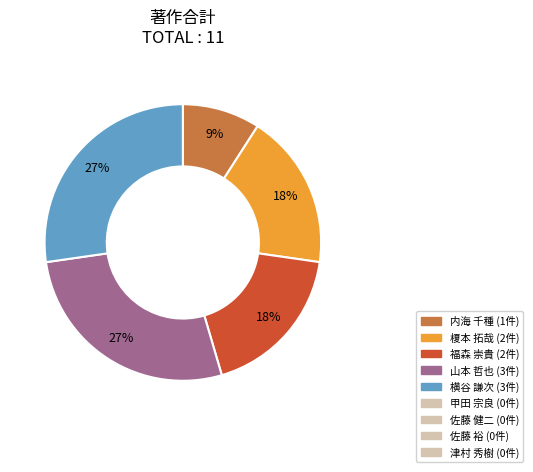

Is there a majority slice in this chart?

No